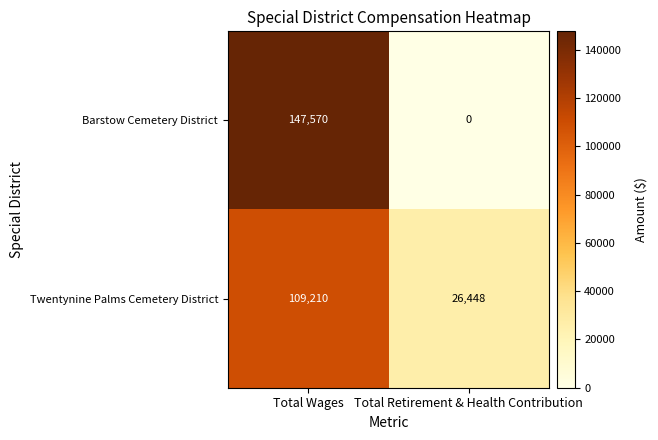

Which series has the widest spread of values?

Barstow Cemetery District